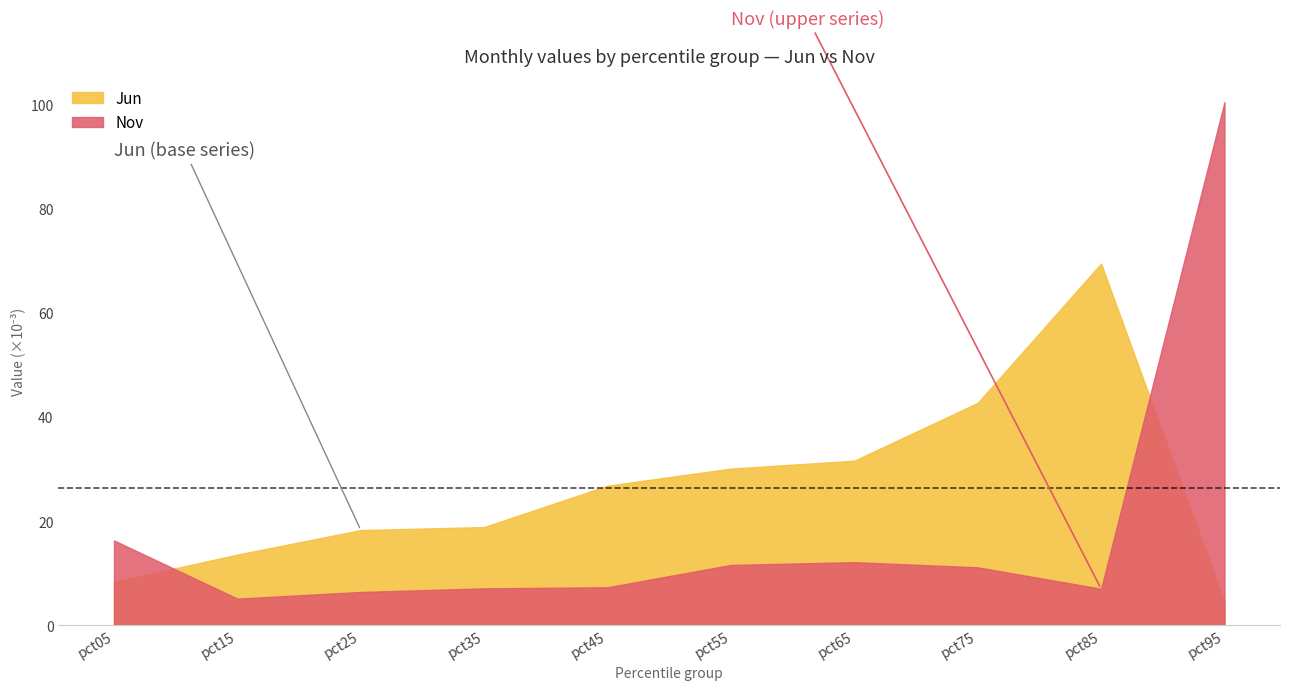

Reading left to right, extract all data points from this chart.

Jun: pct05=0.0	pct15=0.0	pct25=0.0	pct35=0.0	pct45=0.0	pct55=0.0	pct65=0.0	pct75=0.0	pct85=0.1	pct95=0.0
Nov: pct05=0.0	pct15=0.0	pct25=0.0	pct35=0.0	pct45=0.0	pct55=0.0	pct65=0.0	pct75=0.0	pct85=0.0	pct95=0.1